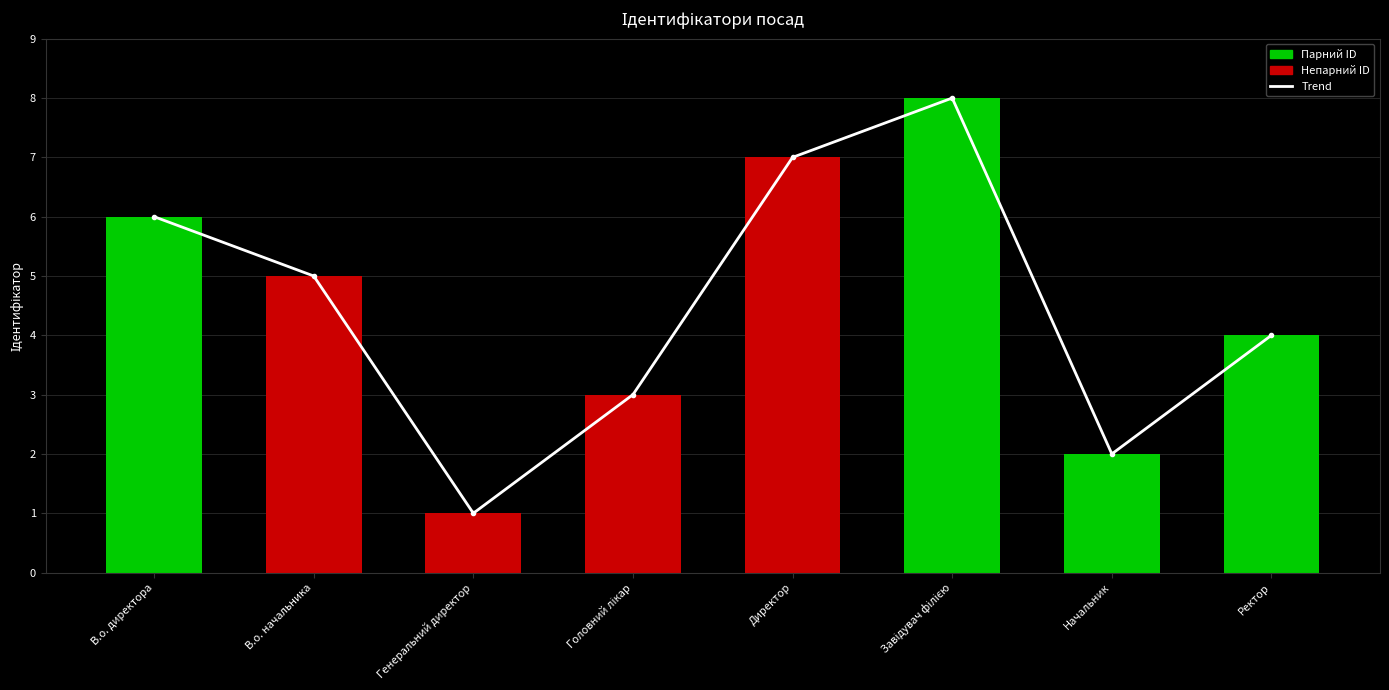

At which label does Ідентифікатор first exceed 5?

В.о. директора